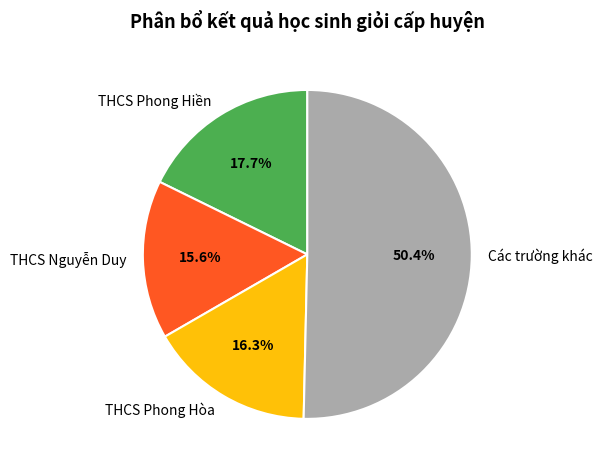

How many segments does this pie chart have?

4